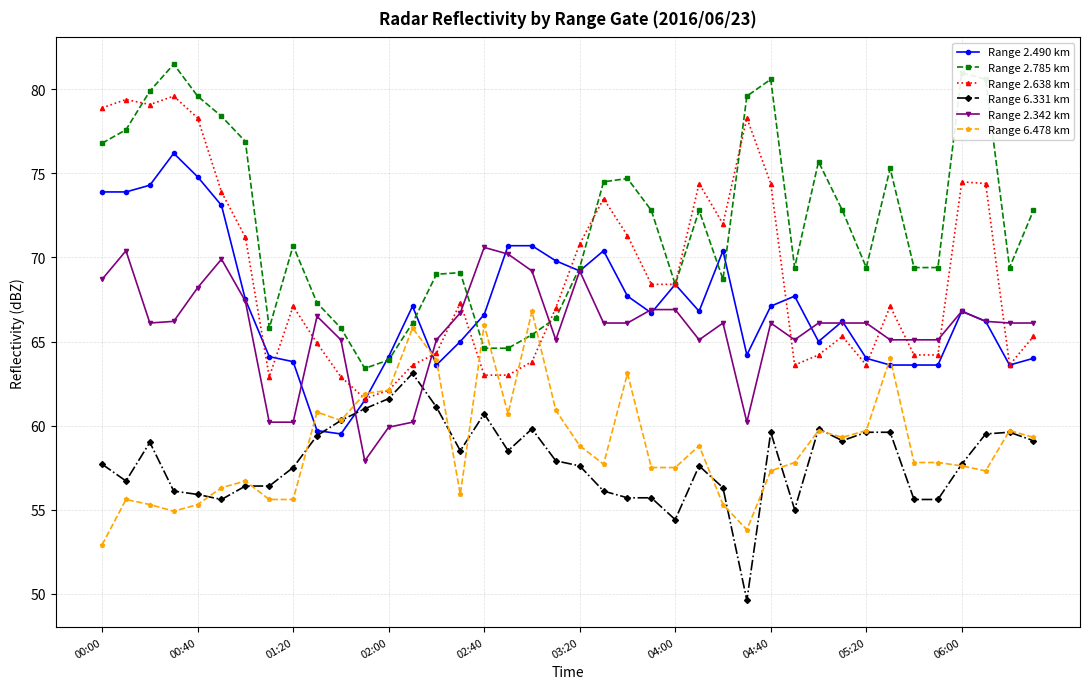

True or false: Range 6.331 km and Range 2.785 km cross at least once.

False